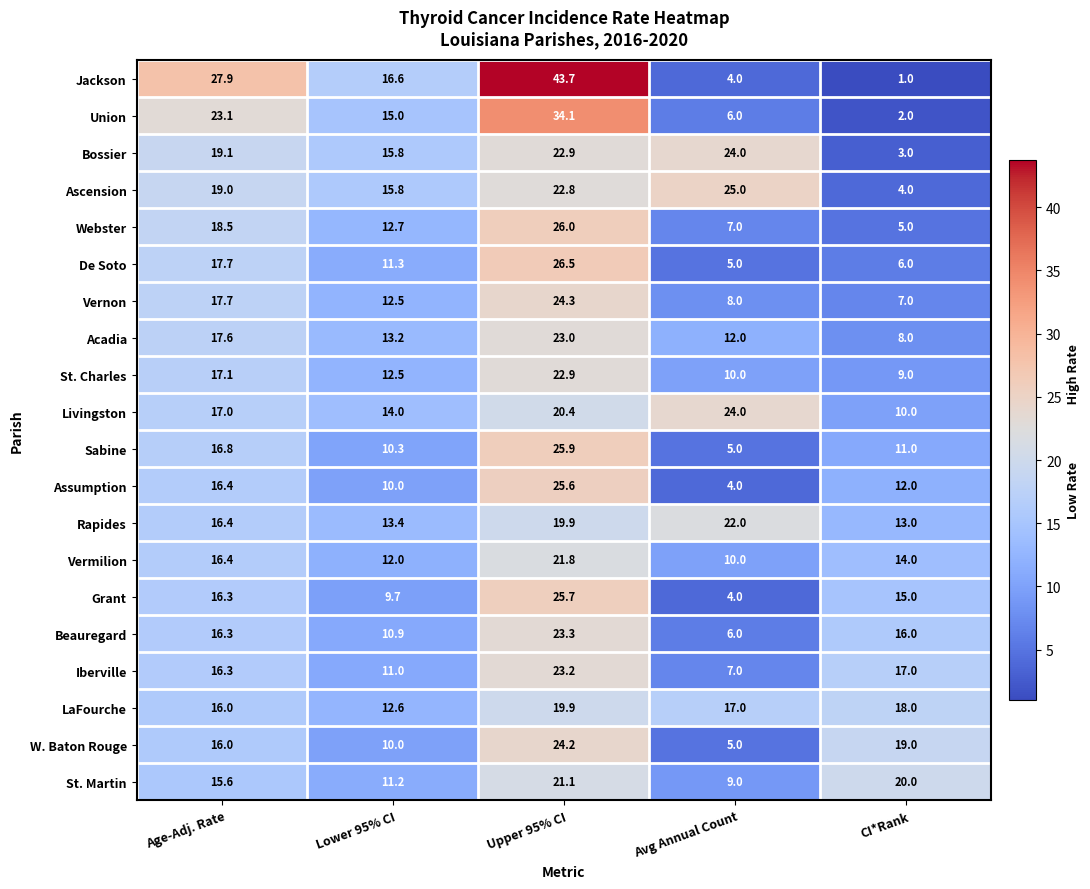

What is the difference between the second highest and second lowest values in the St. Martin series?

8.8